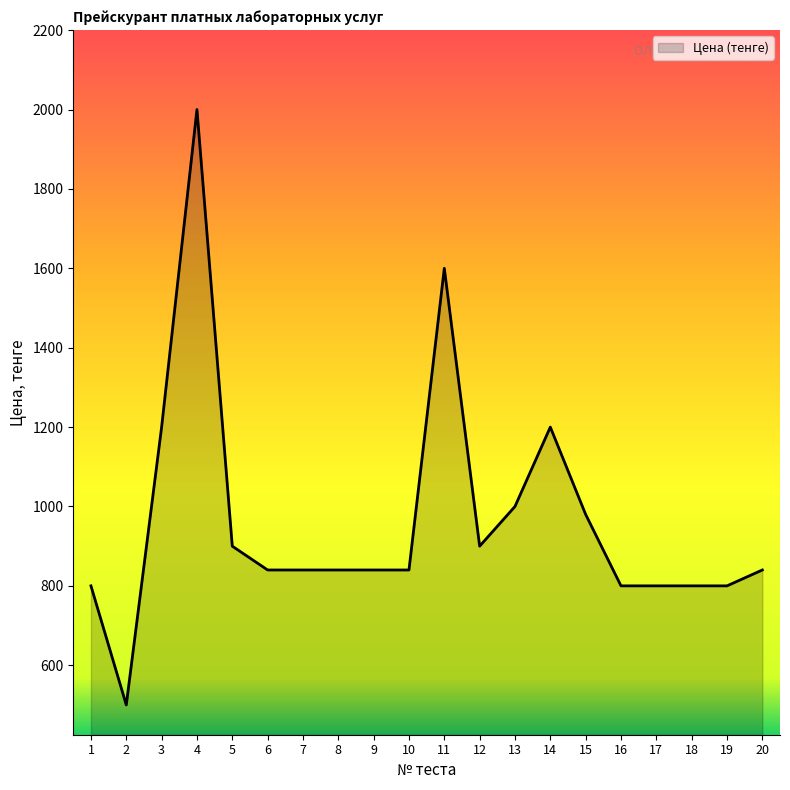

The value at 9 is 840. True or false?

True